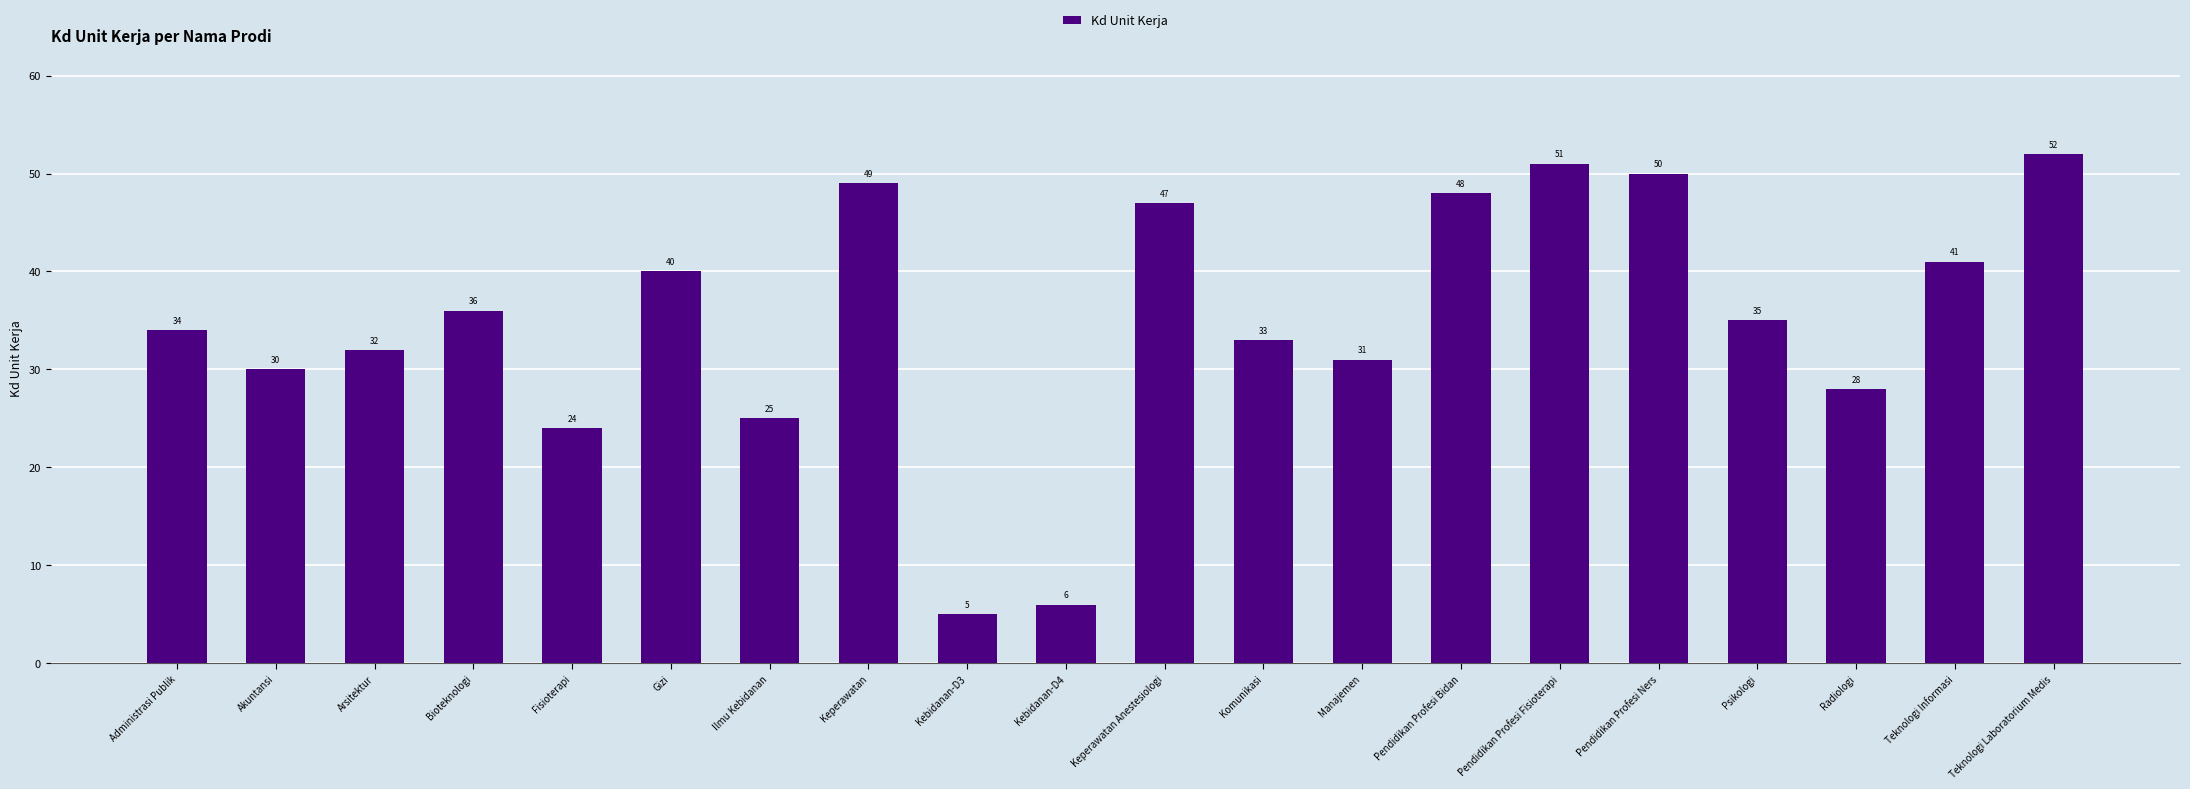

How many data points does each series have?

20